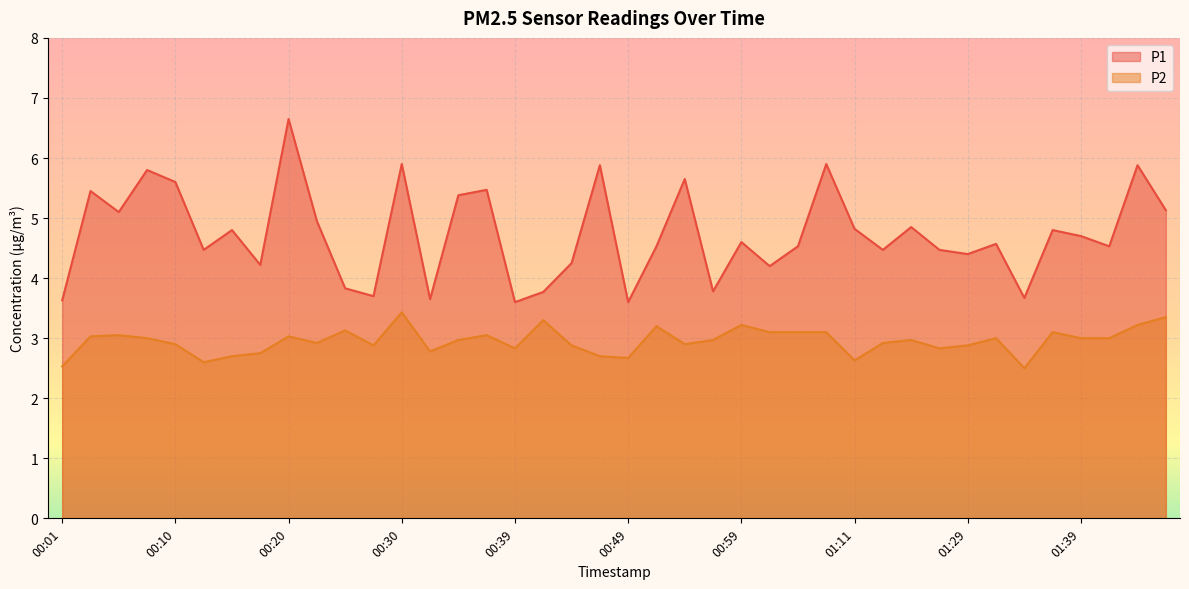

True or false: P1 has a value of 9.4 at 00:47.

False